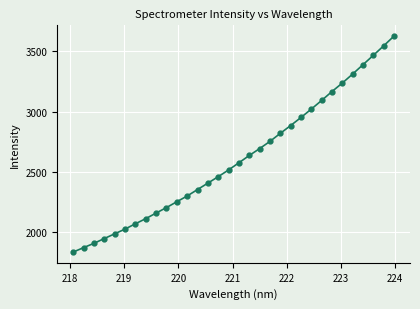

What is the minimum value shown in the chart?

1835.2